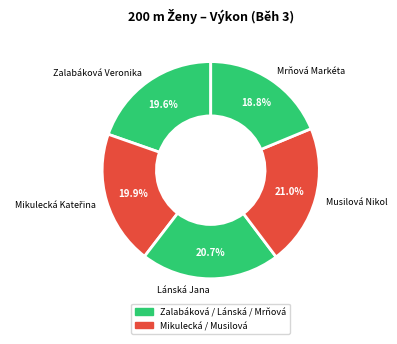

To the nearest percent, what portion does Lánská Jana represent?

21%